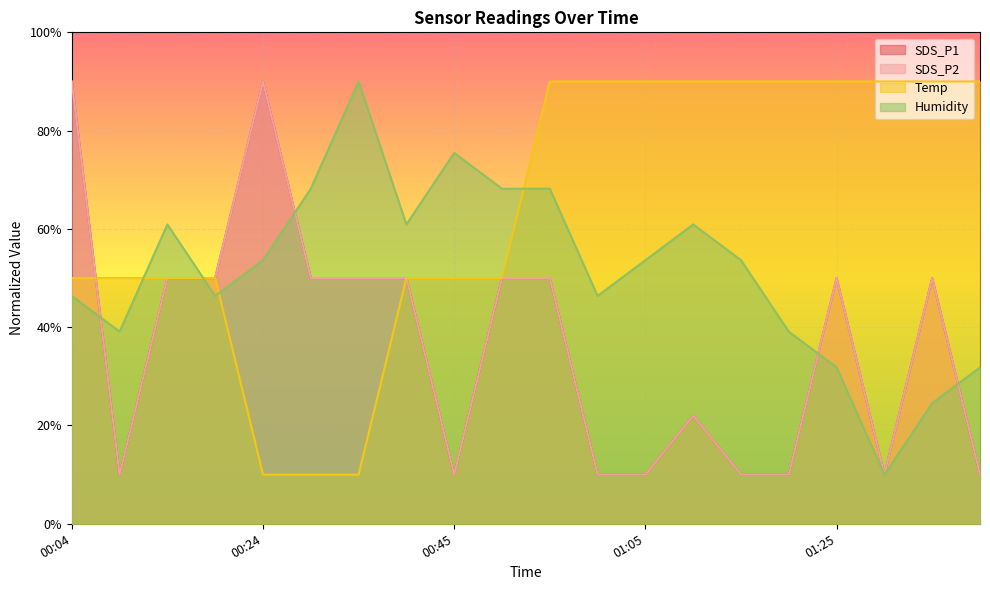

True or false: SDS_P2 and SDS_P1 cross at least once.

False